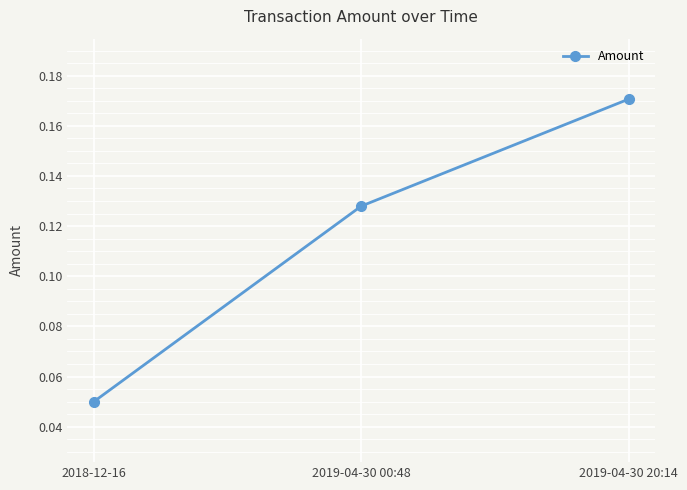

Which category has the highest value across all series?

2019-04-30 20:14